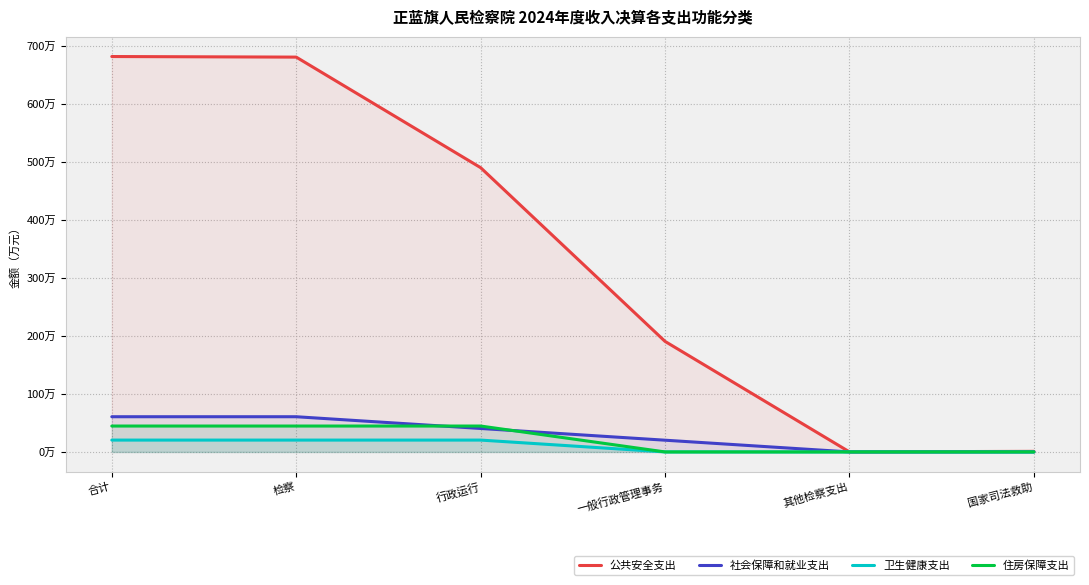

Does the chart have visible grid lines?

Yes